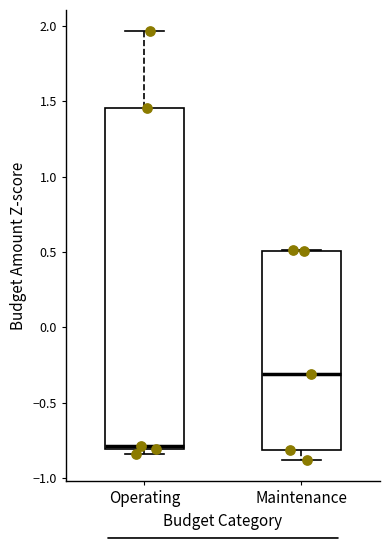

Comparing the boxes themselves (not the whiskers), which one is the tallest?

Operating